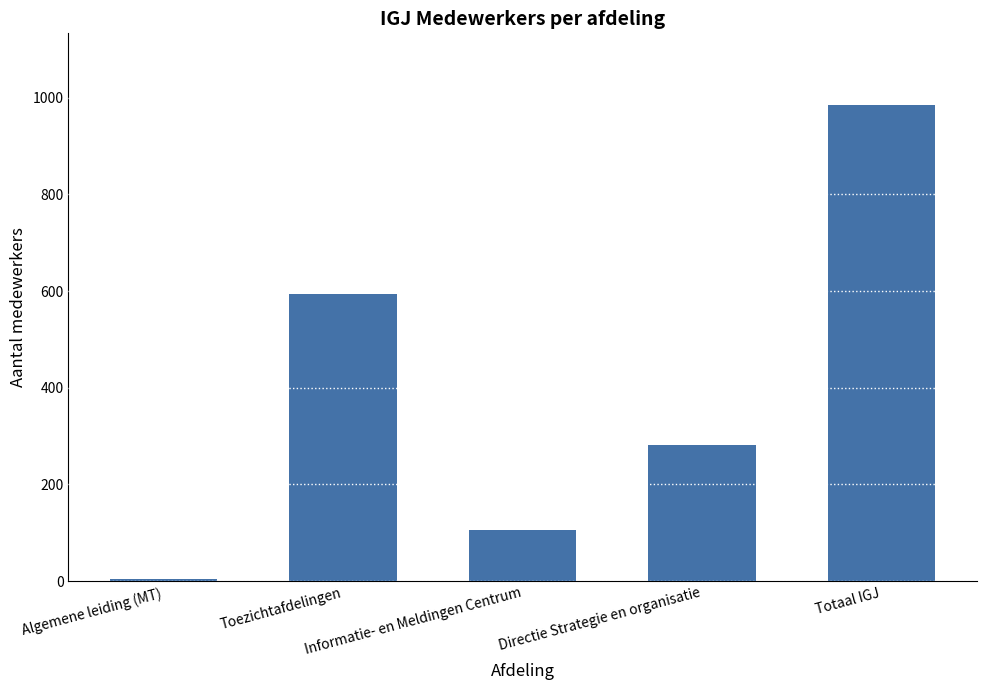

How many series are shown in this chart?

1